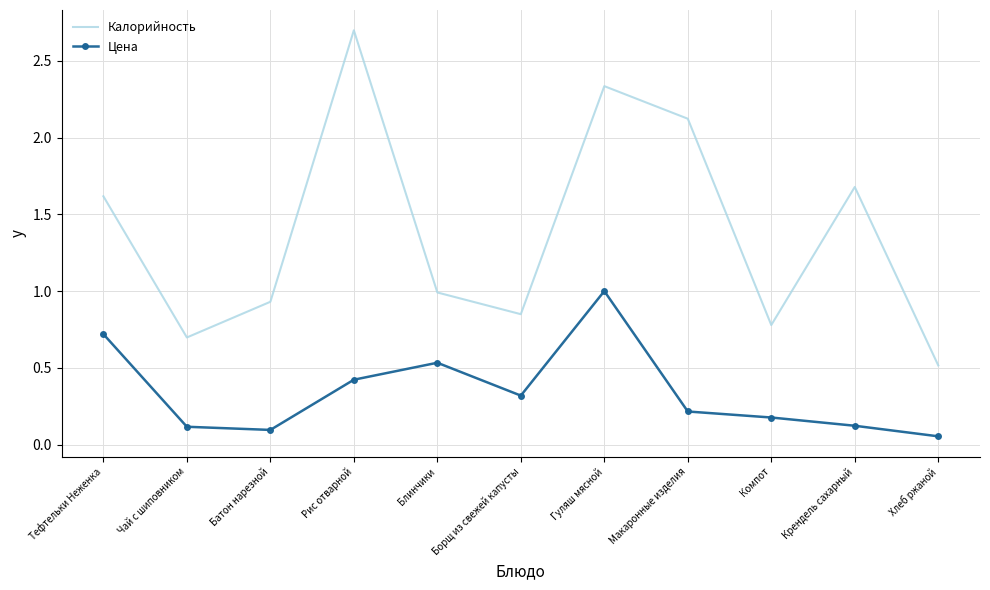

List the labels in order of Калорийность value, smallest first.

Хлеб ржаной, Чай с шиповником, Компот, Борщ из свежей капусты, Батон нарезной, Блинчики, Тефтельки Неженка, Крендель сахарный, Макаронные изделия, Гуляш мясной, Рис отварной